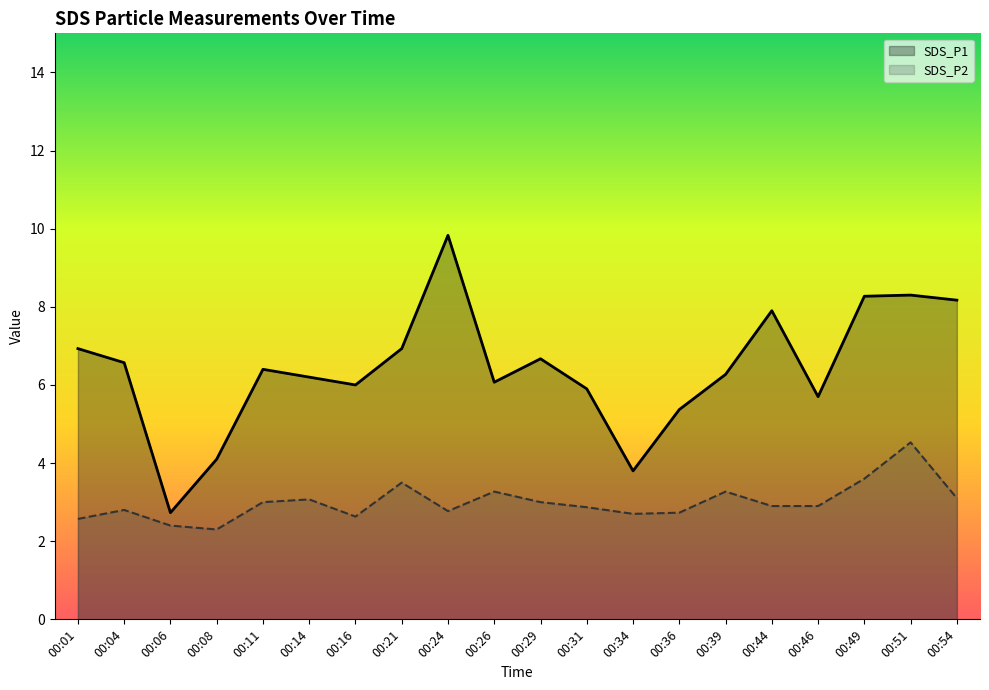

Reading right to left, what are all the values shown in this chart?

SDS_P1: 8.2	8.3	8.3	5.7	7.9	6.3	5.4	3.8	5.9	6.7	6.1	9.8	6.9	6.0	6.2	6.4	4.1	2.7	6.6	6.9
SDS_P2: 3.1	4.5	3.6	2.9	2.9	3.3	2.7	2.7	2.9	3.0	3.3	2.8	3.5	2.6	3.1	3.0	2.3	2.4	2.8	2.6